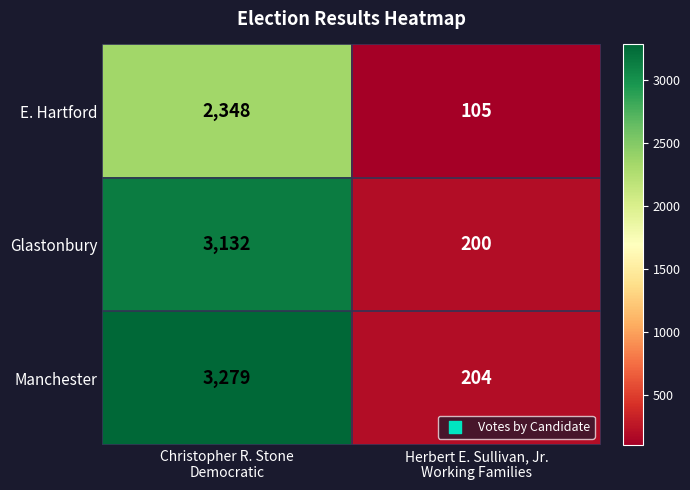

Which series has the largest total across all categories?

Manchester